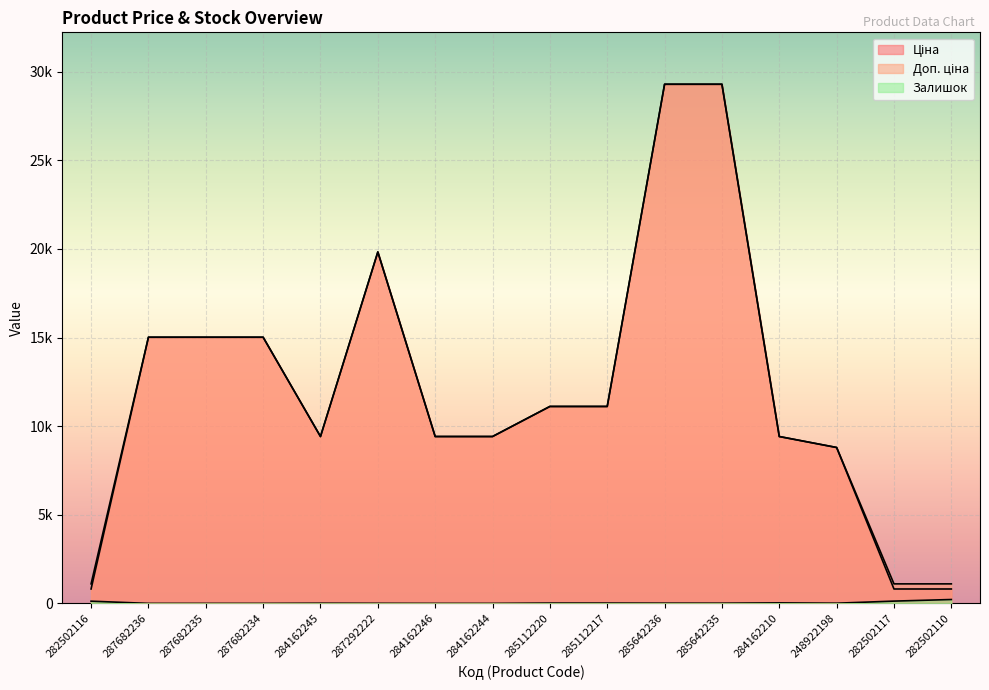

Read the Ціна value at 284162210.

9416.9